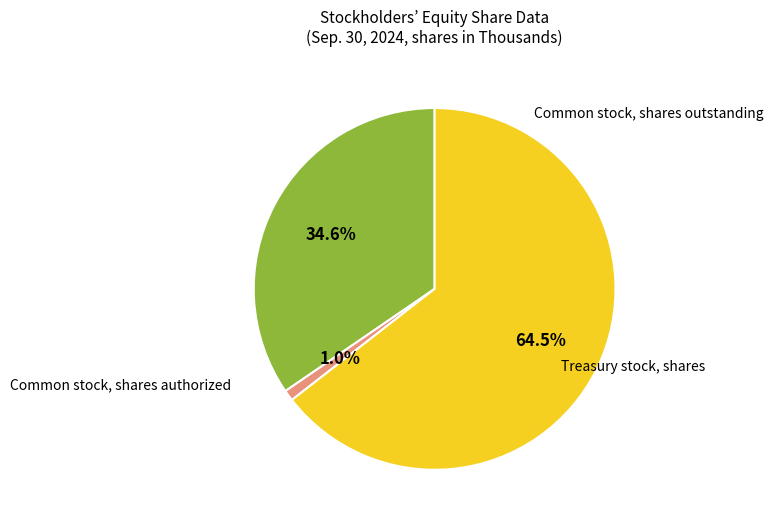

Is it true that Common stock, shares authorized is 52% of the pie?

False